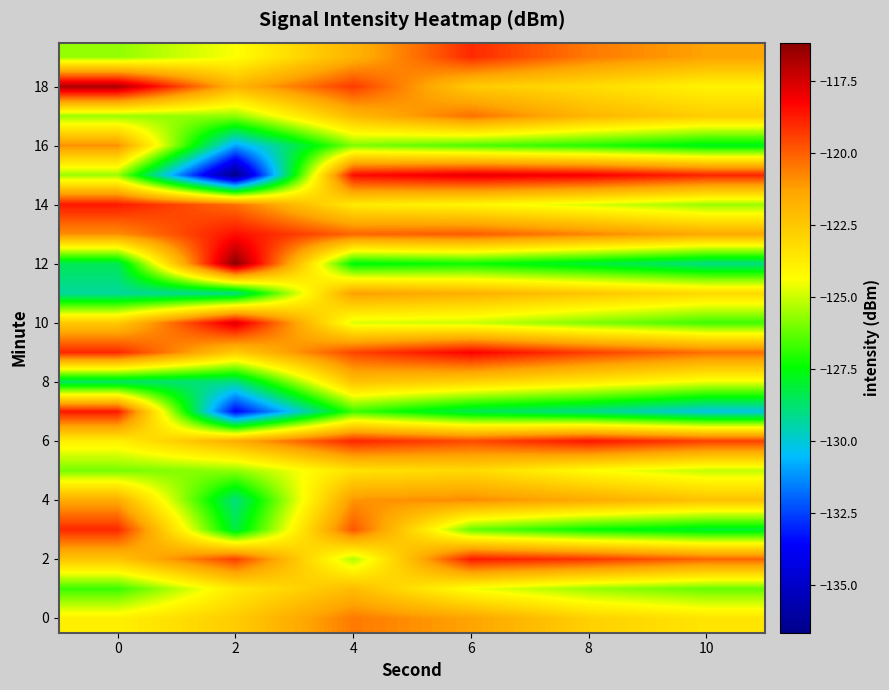

How many data points does each series have?

6